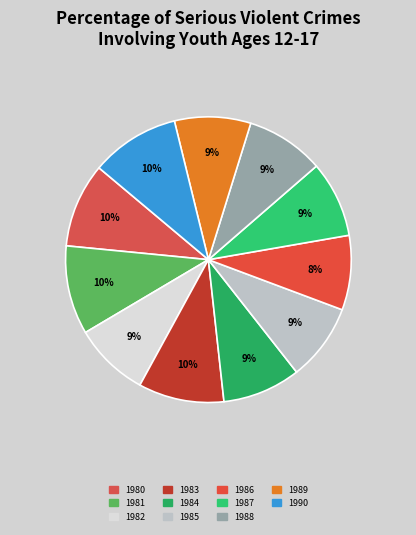

How many slices are in this pie chart?

11